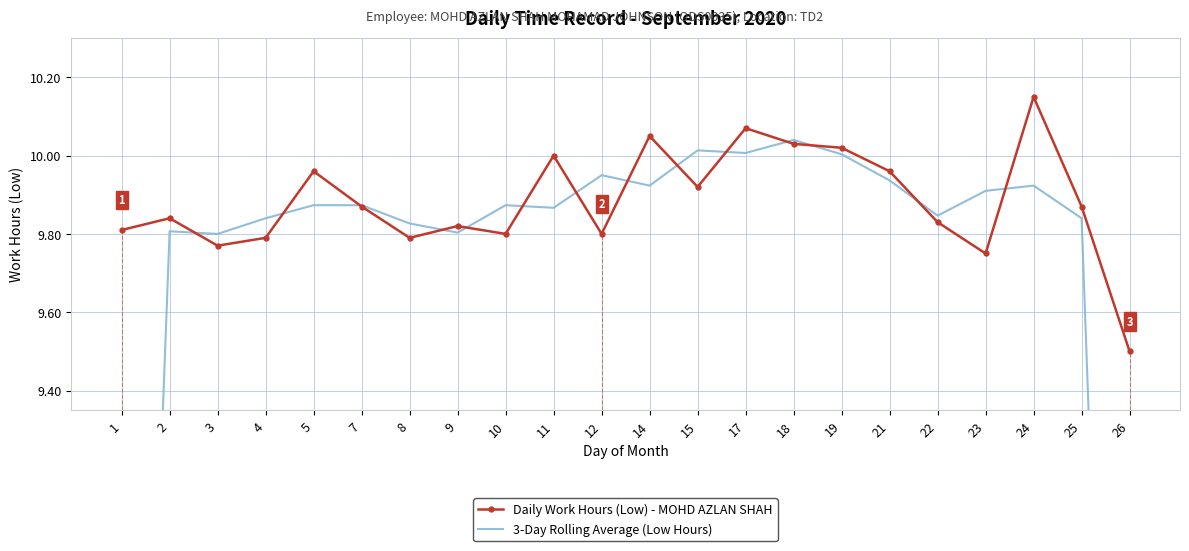

Where is the first local minimum for Daily Work Hours (Low) - MOHD AZLAN SHAH?

3